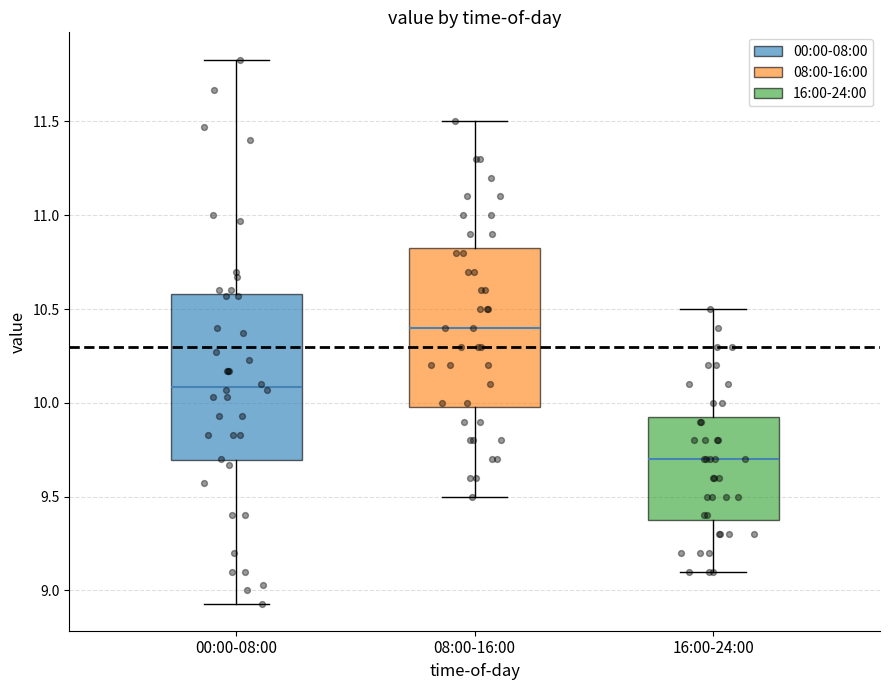

Which box's median line is the lowest?

16:00-24:00